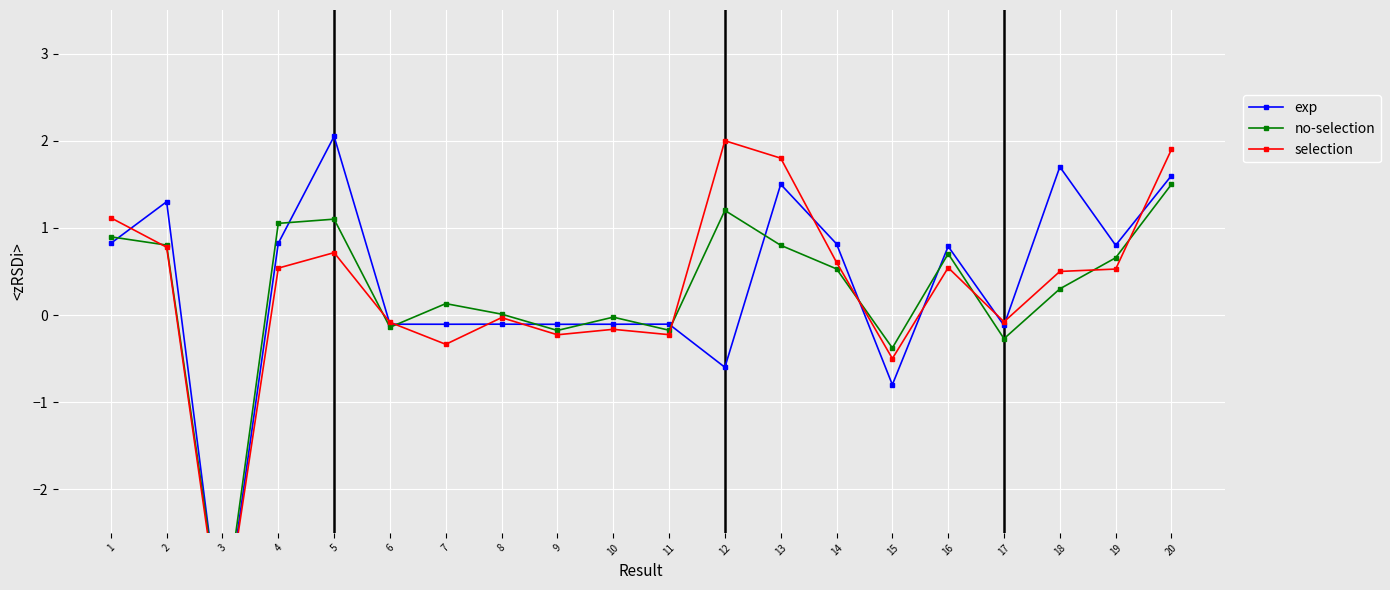

What is the highest value of the exp series?

2.0